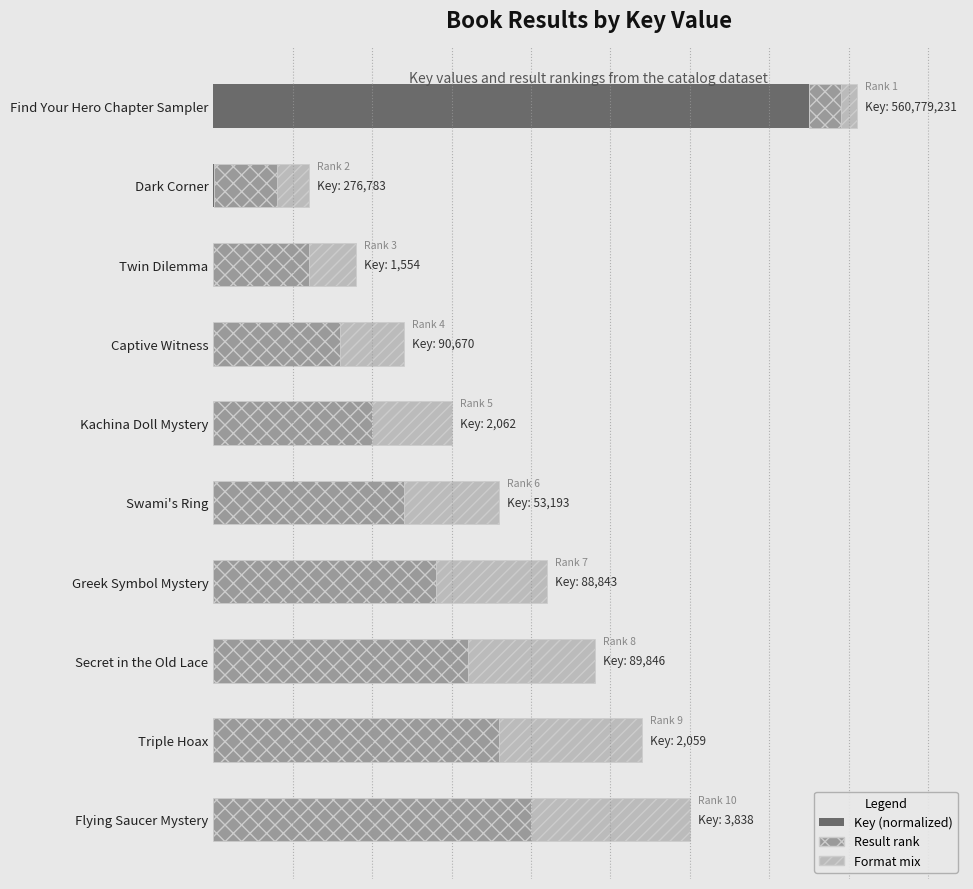

Reading left to right, transcribe all the data shown in this chart.

Key (normalized): 15.0	0.0	0.0	0.0	0.0	0.0	0.0	0.0	0.0	0.0
Result (rank): 0.8	1.6	2.4	3.2	4.0	4.8	5.6	6.4	7.2	8.0
Format mix: 0.4	0.8	1.2	1.6	2.0	2.4	2.8	3.2	3.6	4.0